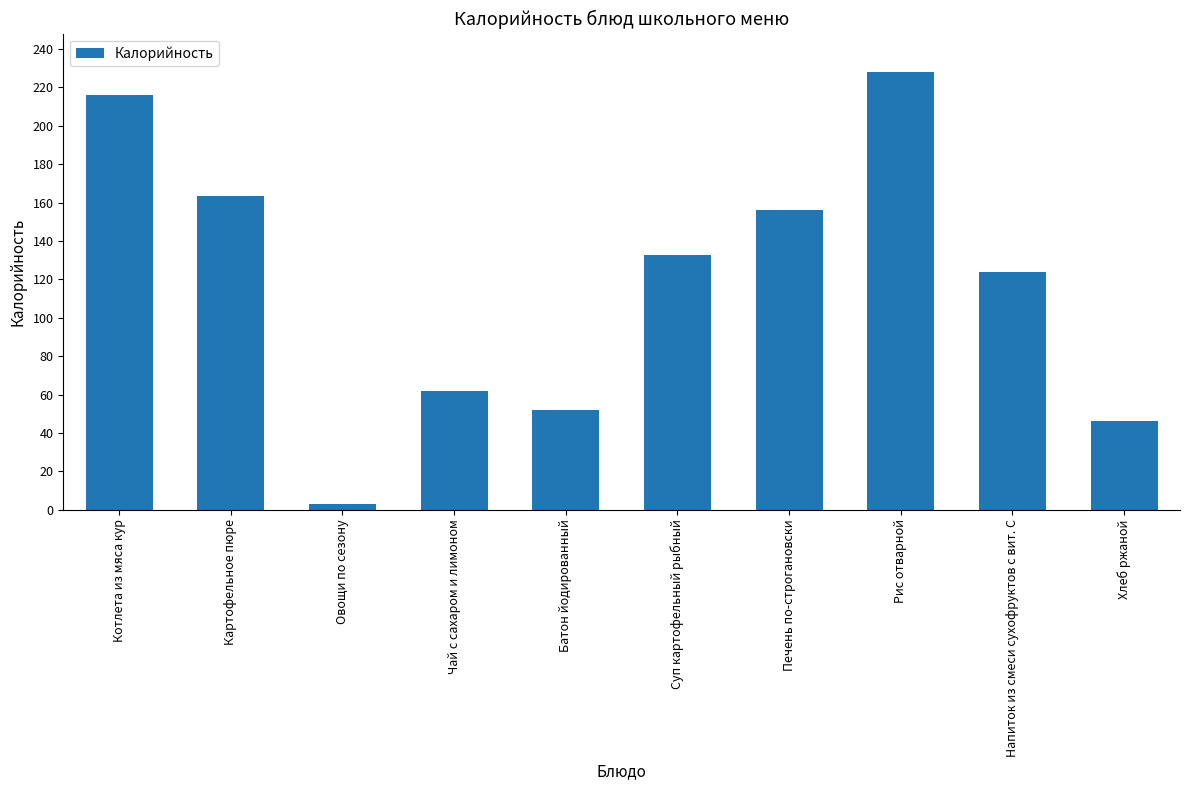

What is the label of the 1st bar from the left?

Котлета из мяса кур